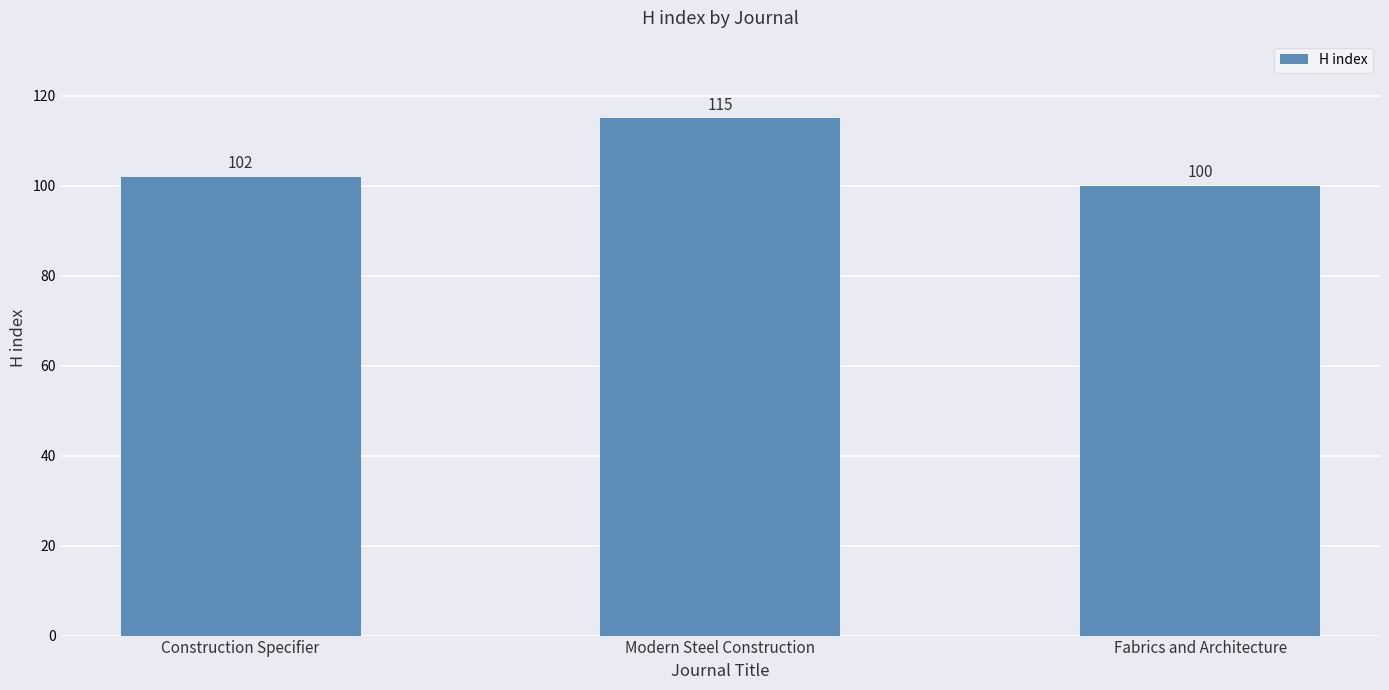

Reading left to right, what are all the values shown in this chart?

102	115	100